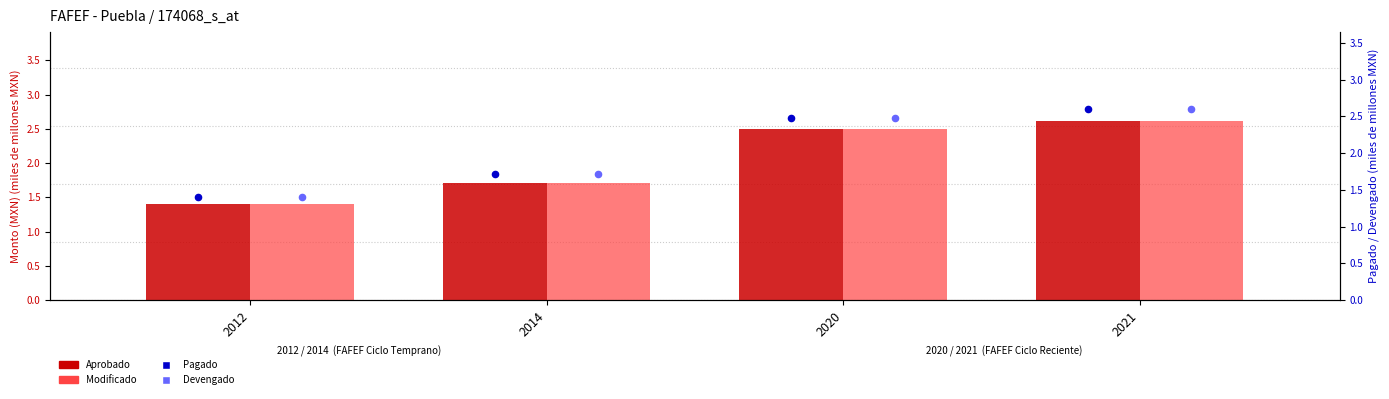

Which series has the widest spread of Y values?

Aprobado